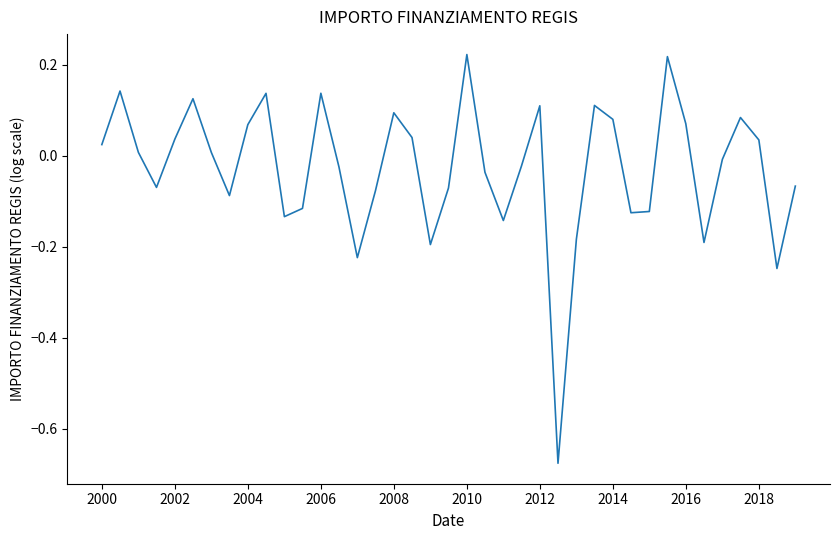

What is the difference between the maximum and minimum values?

0.9